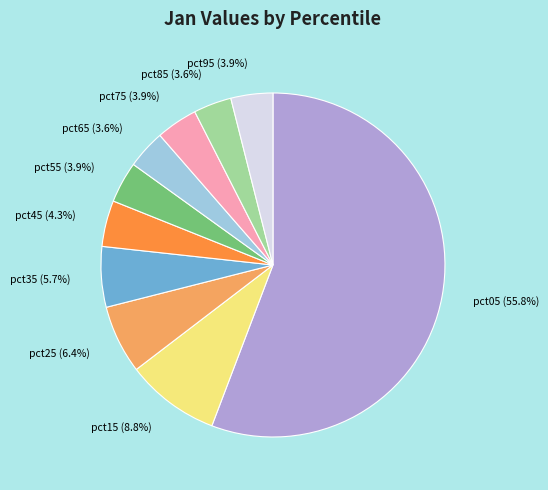

Does pct05 (55.8%) represent more than half of the total?

Yes